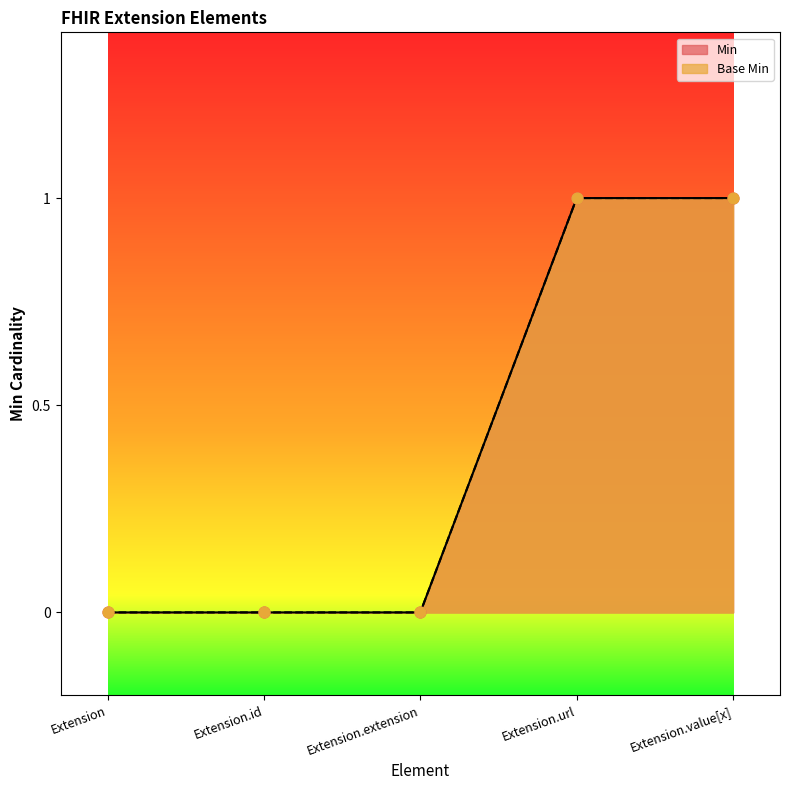

What are all the series names shown in the legend?

Min, Base Min